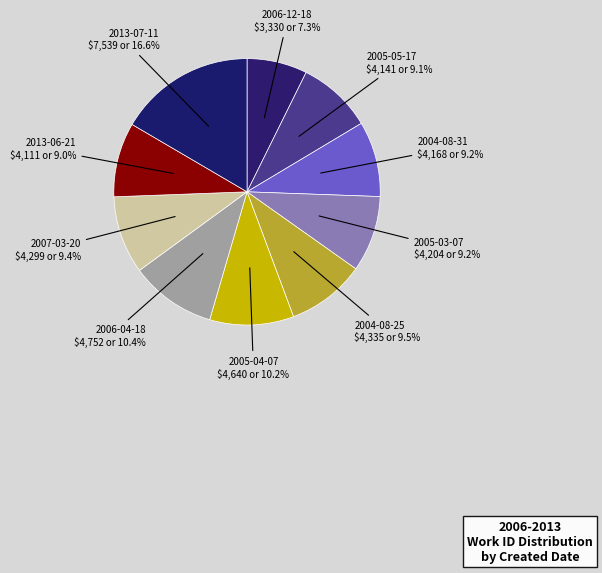

How many segments does this pie chart have?

10